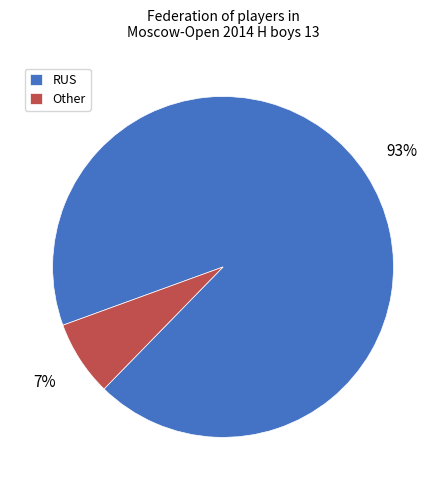

To the nearest percent, what portion does RUS represent?

93%